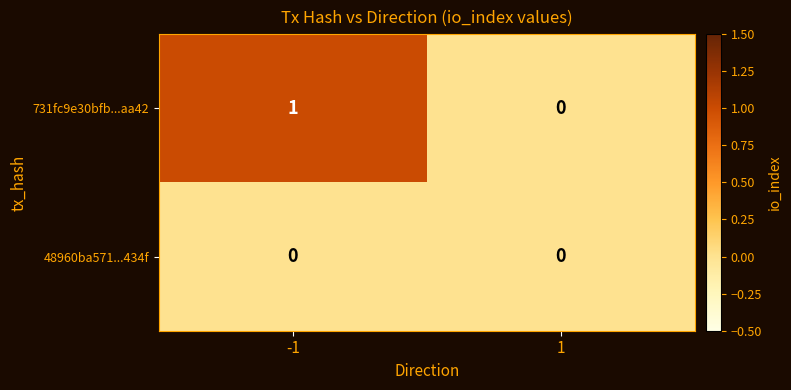

Which series has the largest total across all categories?

731fc9e30bfb...aa42